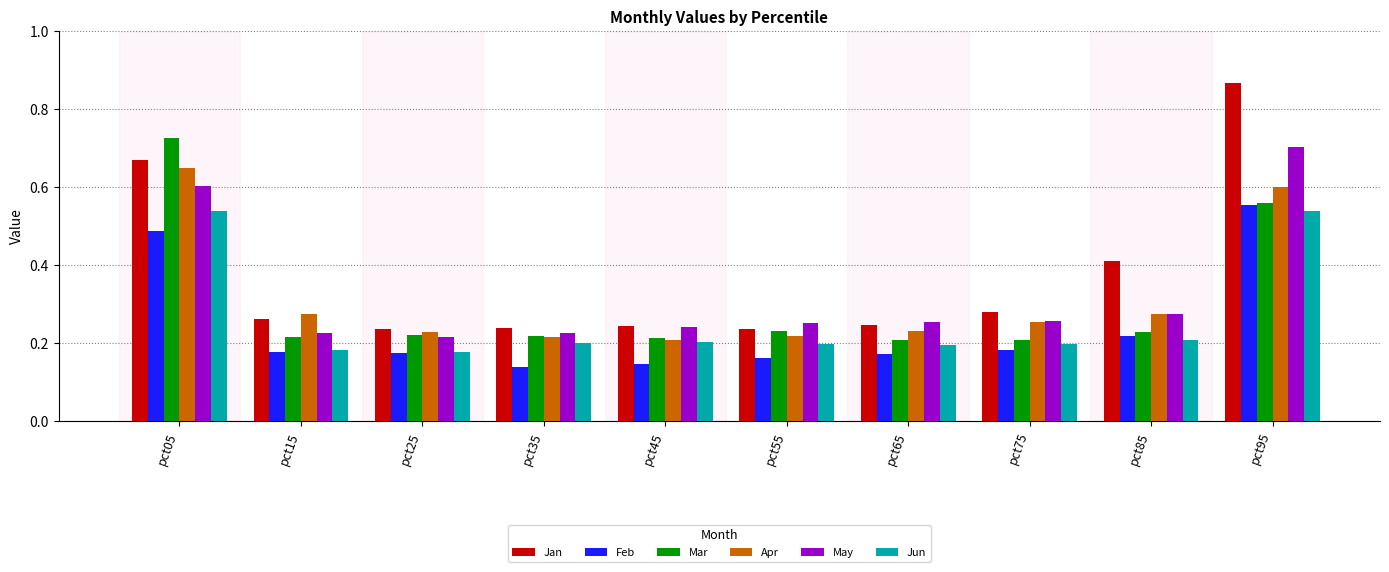

How many categories are shown in the chart?

10